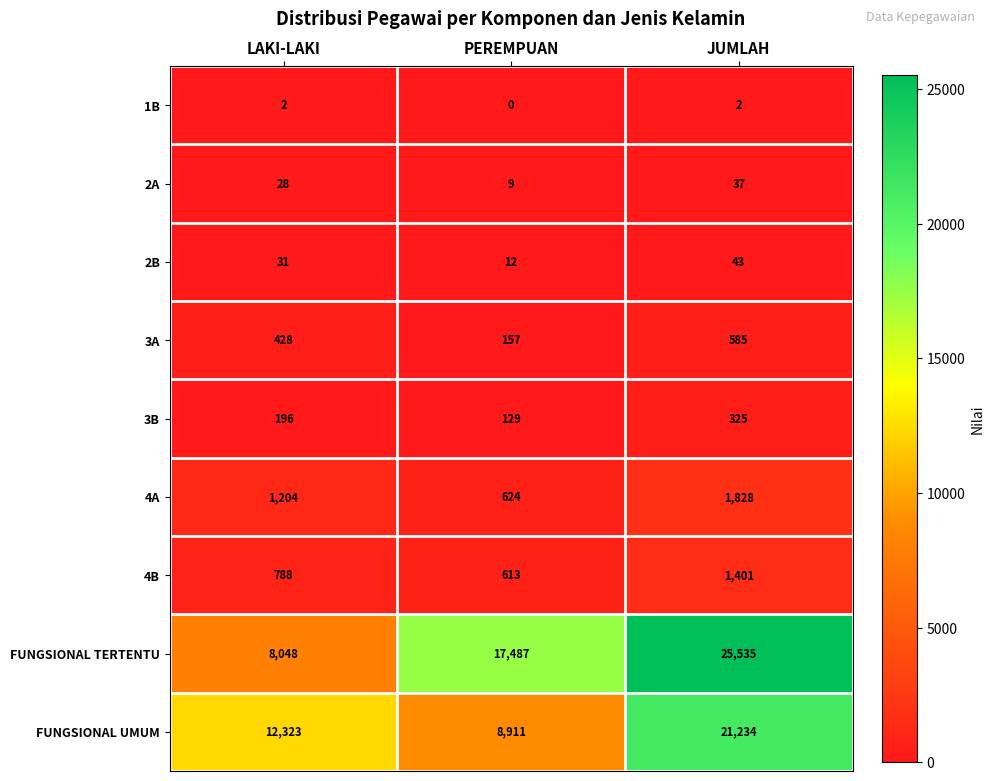

Between LAKI-LAKI and JUMLAH, which series saw the biggest shift?

FUNGSIONAL TERTENTU